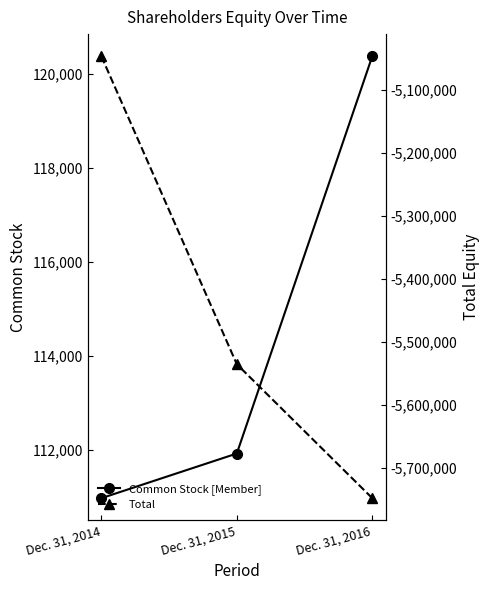

Reading left to right, list all the values displayed in this chart.

Common Stock [Member]: Dec. 31, 2014=110969	Dec. 31, 2015=111919	Dec. 31, 2016=120369
Total: Dec. 31, 2014=-5047083	Dec. 31, 2015=-5535127	Dec. 31, 2016=-5747406